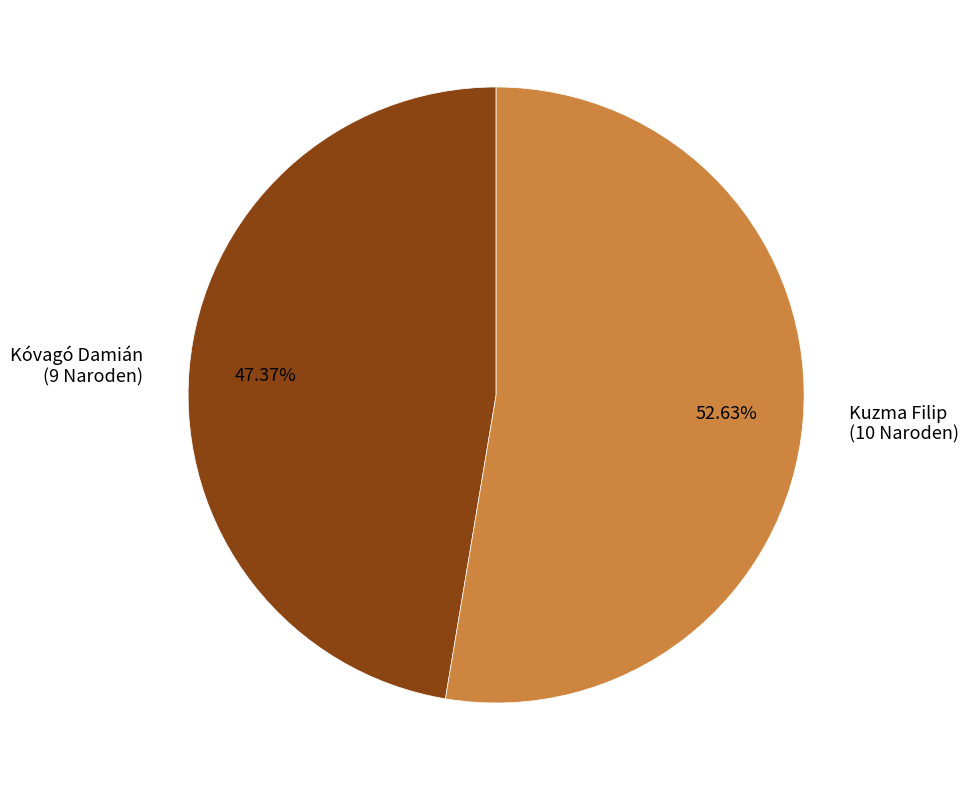

How many segments does this pie chart have?

2